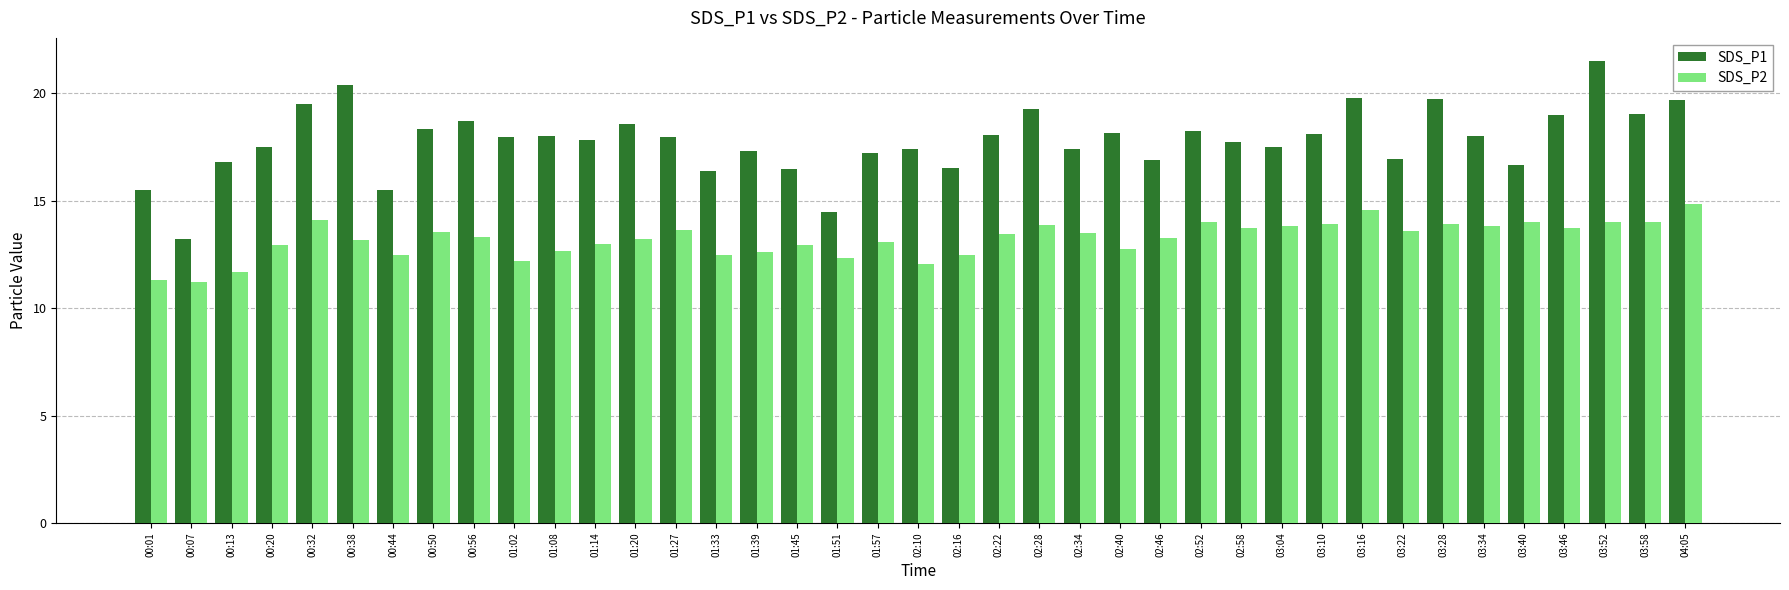

Between 00:44 and 01:27, which series saw the biggest shift?

SDS_P1